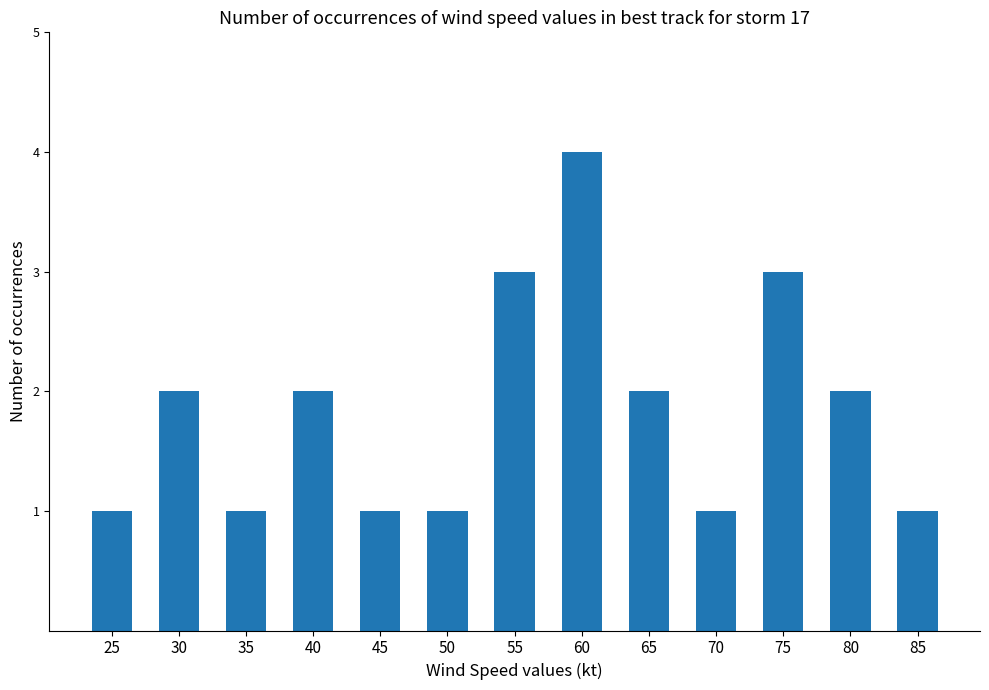

The value at 45 is 1. True or false?

True